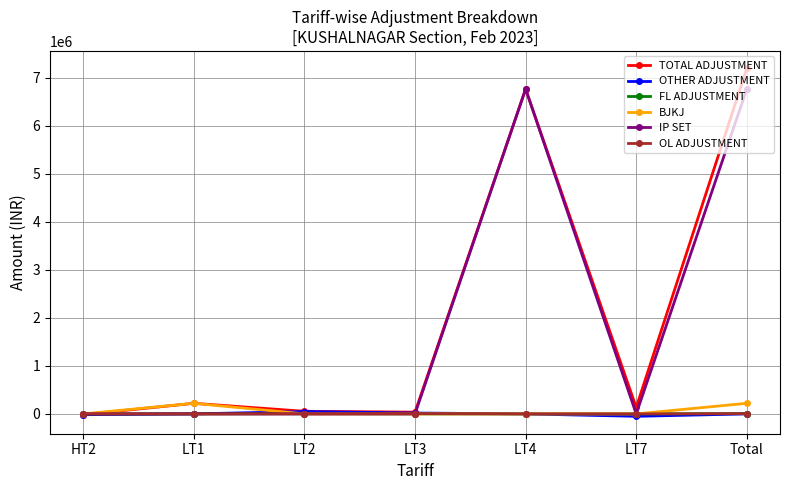

What is the spread (max minus min) of values at LT4?

6763439.4